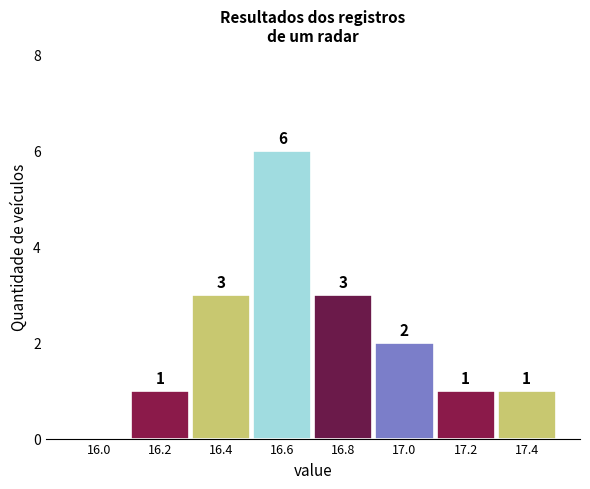

Over which range of the x-axis is the bar tallest?

16.5 to 16.7